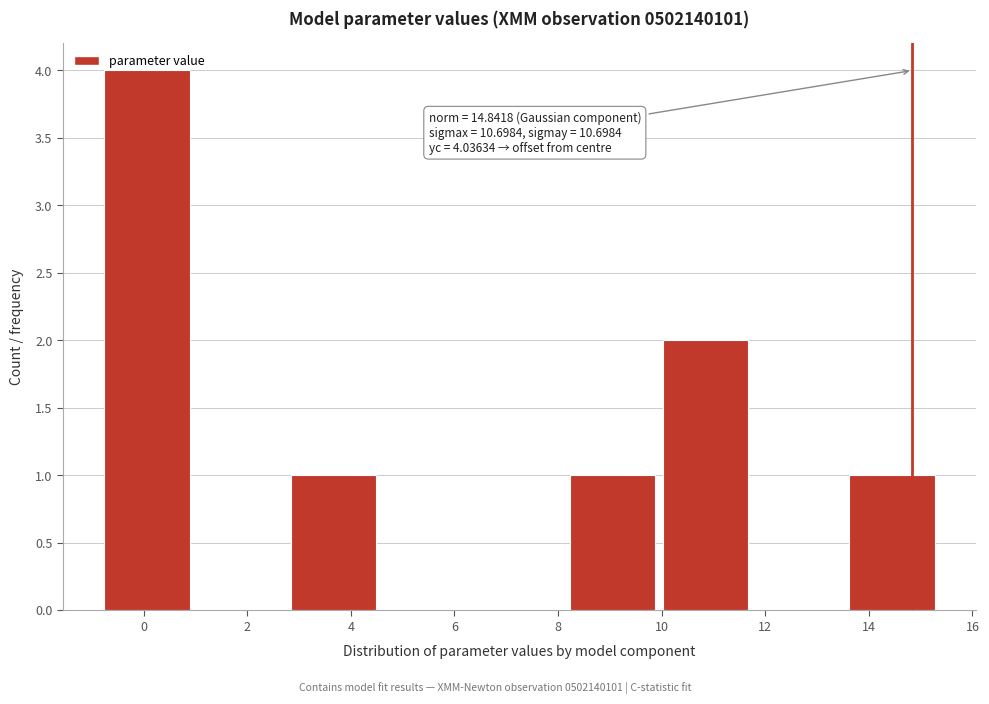

Which range on the x-axis has the tallest bar?

-0.8 to 1.0